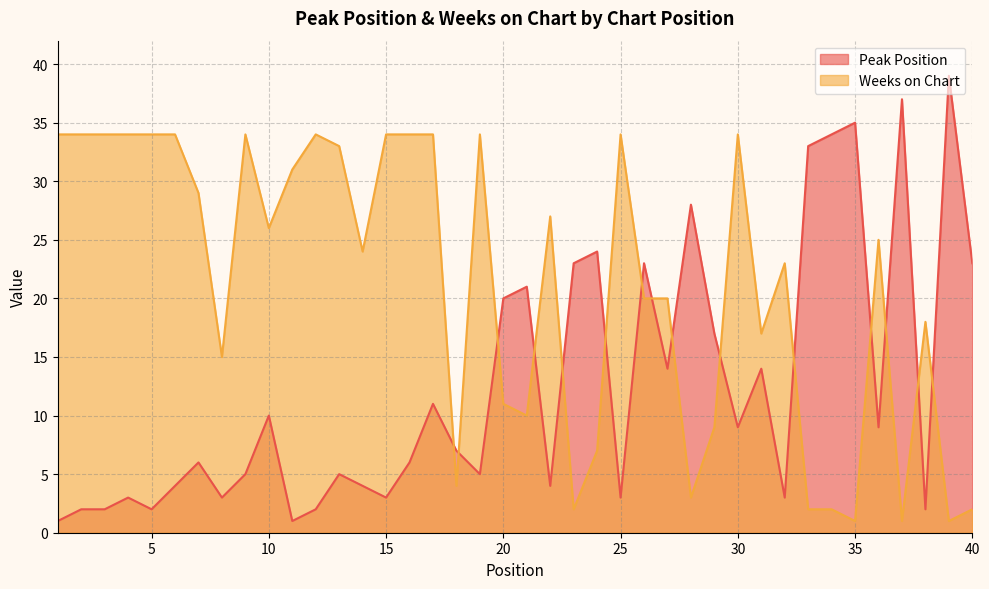

What is the minimum value for Weeks on Chart?

1